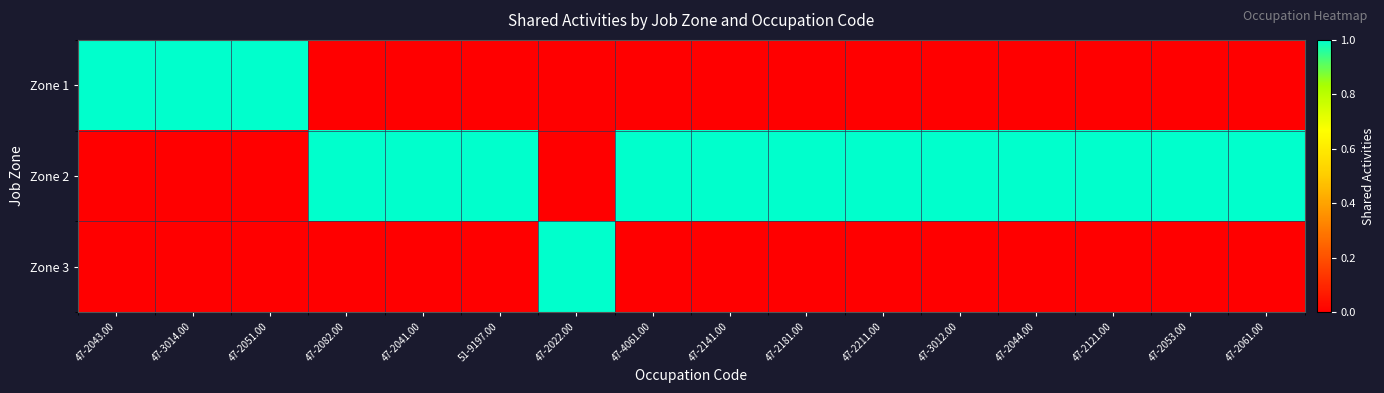

At how many categories does at least one series exceed 0?

16